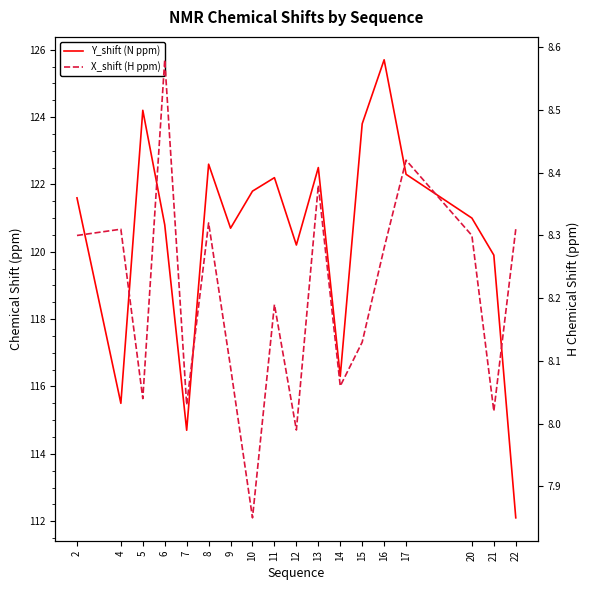

Which series has the widest spread of values?

Y_shift (N ppm)